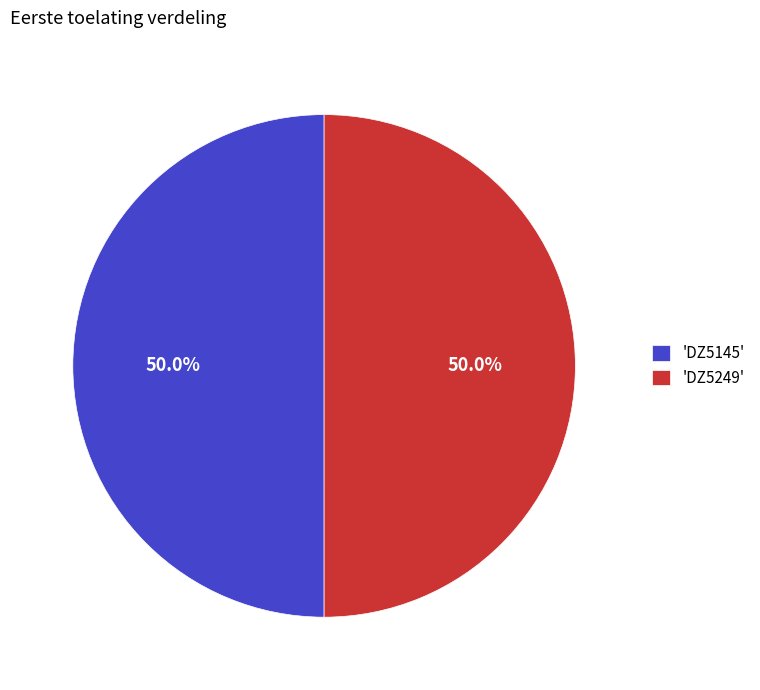

What is the ratio of the value at 'DZ5145' to the value at 'DZ5249'?

1.0